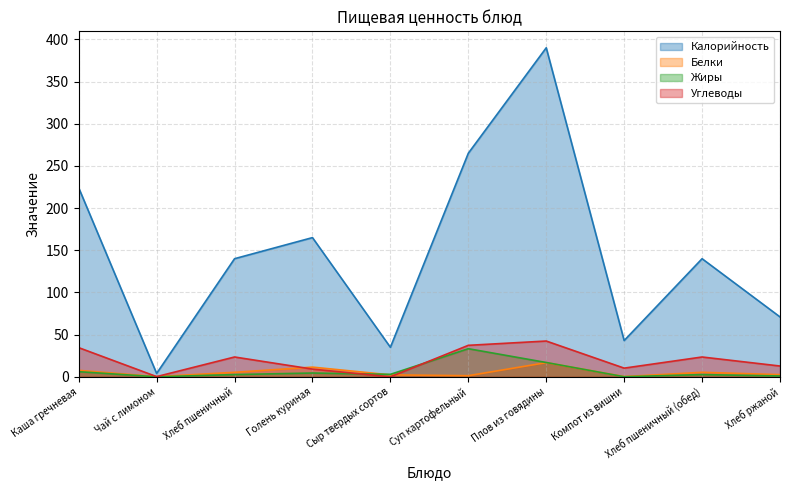

At Хлеб пшеничный (обед), list the series in order from largest to smallest.

Калорийность, Углеводы, Белки, Жиры